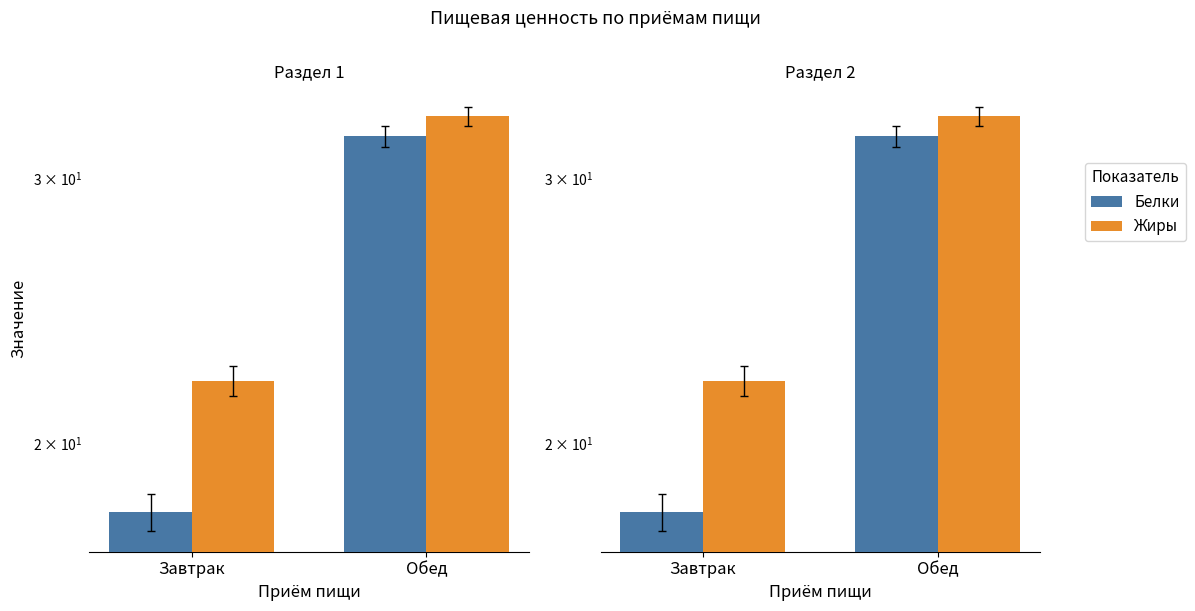

What is the difference between the Белки values at Обед and Завтрак?

14